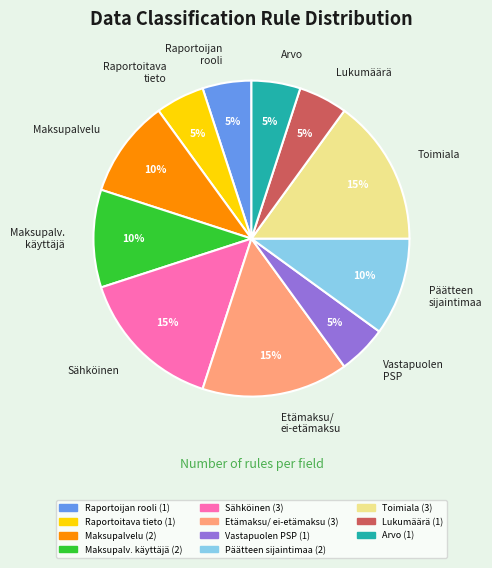

To the nearest percent, what portion does Lukumäärä represent?

5%